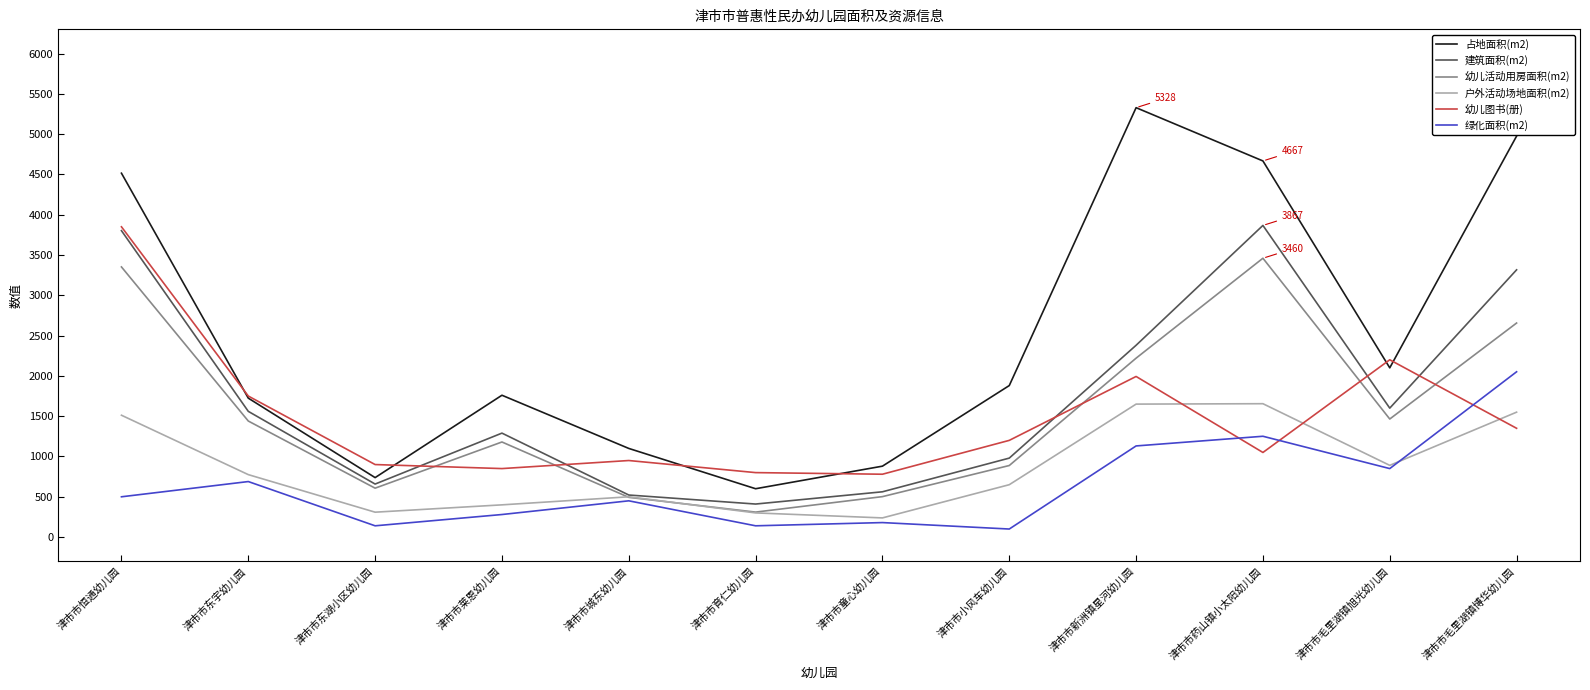

At how many categories does at least one series exceed 3859?

4